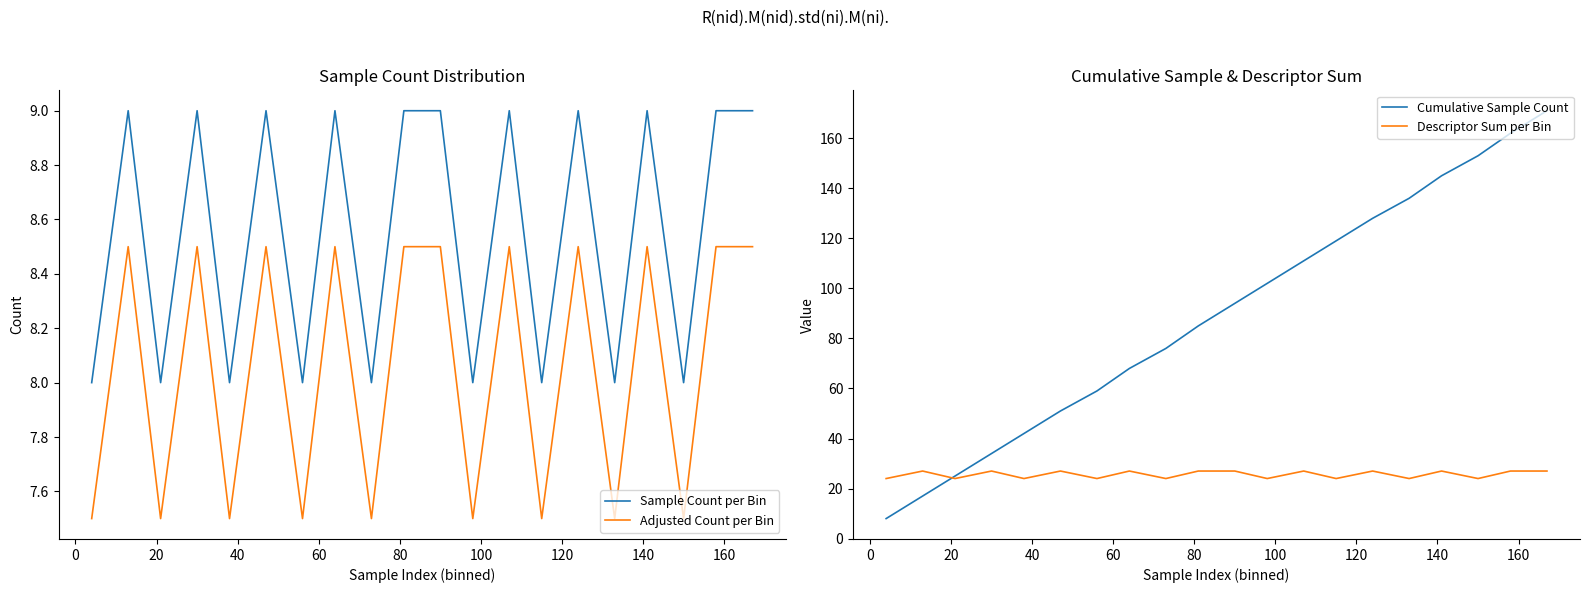

What is the difference between the Cumulative Sample Count values at 18 and 13?

43.0